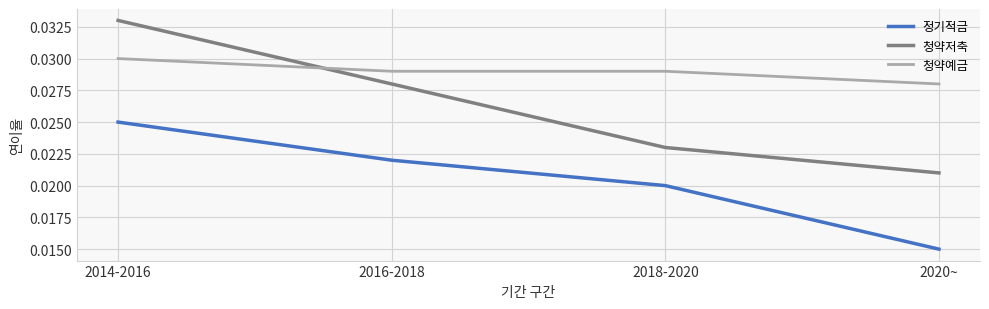

What position from the left is 2018-2020?

3